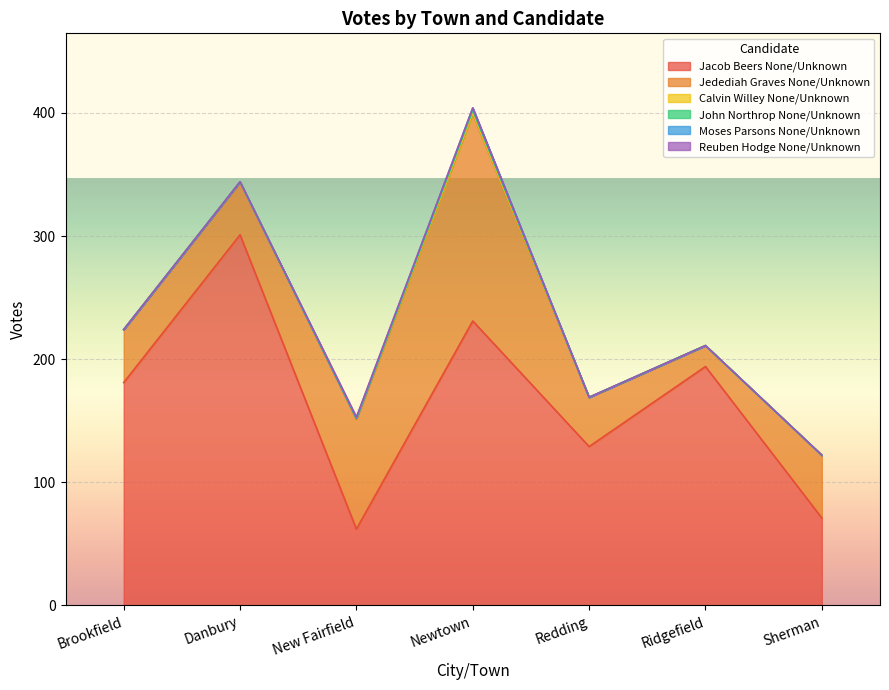

List the series in order of their peak value, highest first.

Jacob Beers None/Unknown, Jedediah Graves None/Unknown, John Northrop None/Unknown, Moses Parsons None/Unknown, Calvin Willey None/Unknown, Reuben Hodge None/Unknown